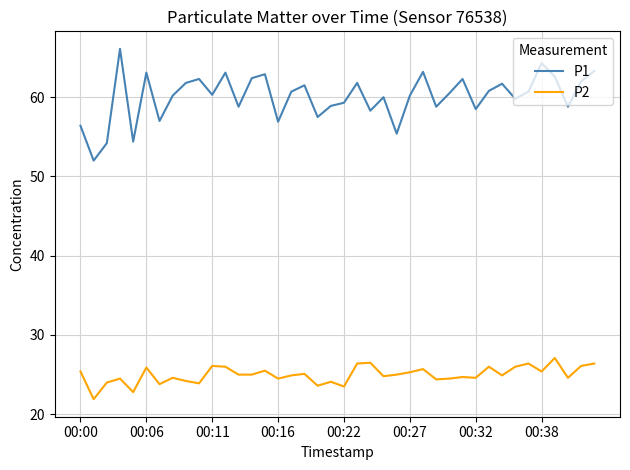

Which series has the largest total across all categories?

P1